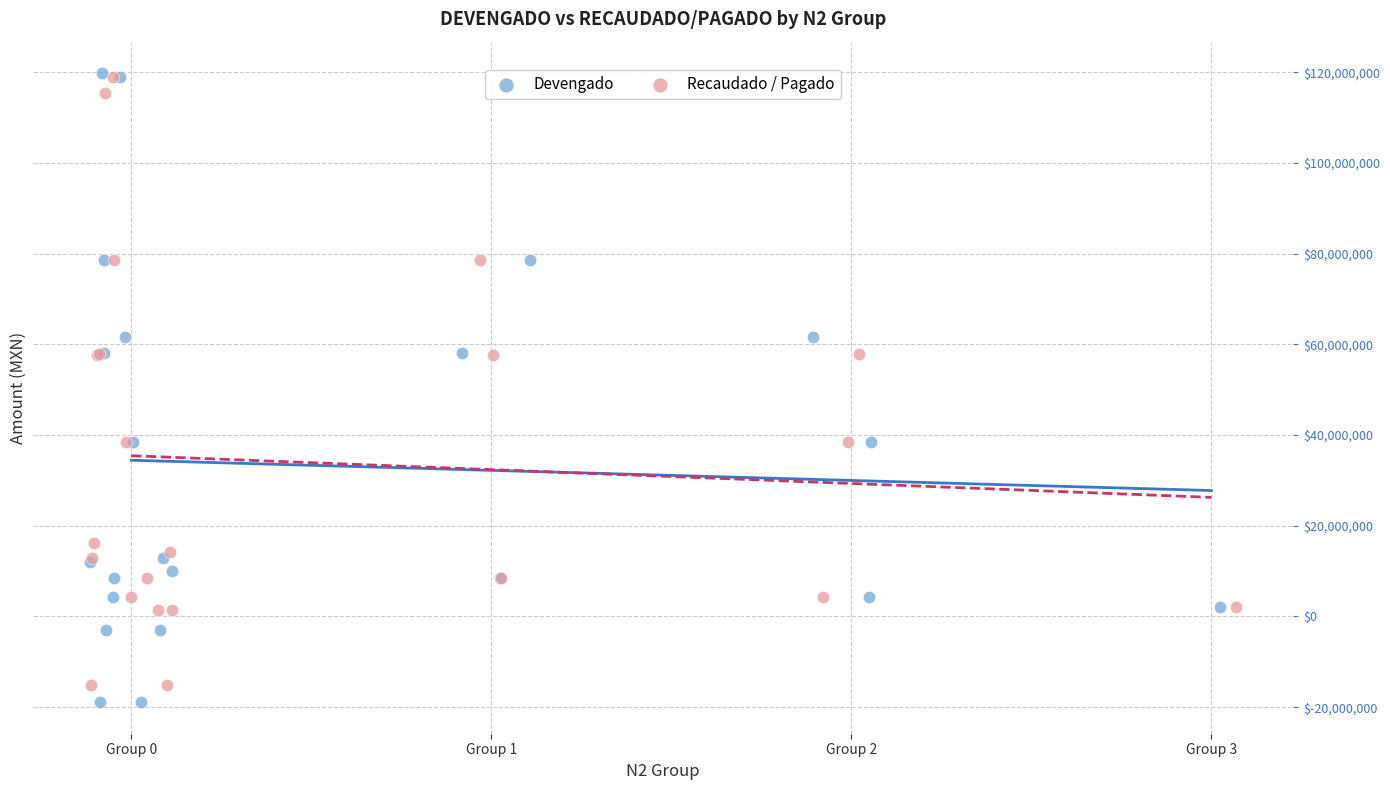

Which series has the widest spread of Y values?

Devengado